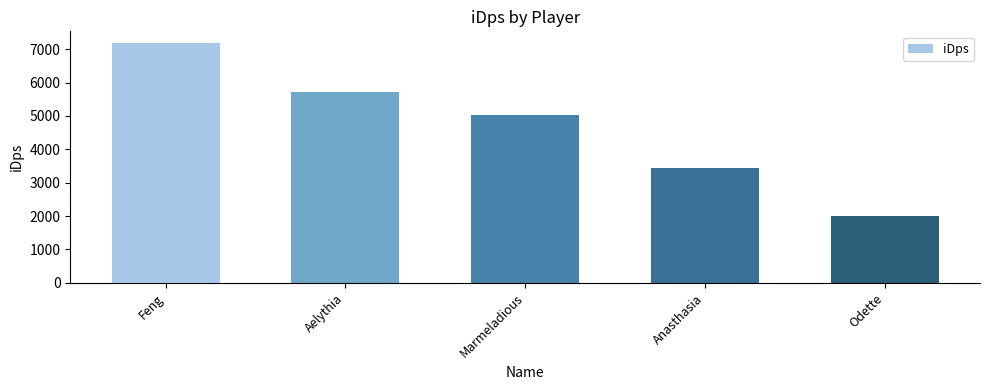

Rank the categories by value from lowest to highest.

Odette, Anasthasia, Marmeladious, Aelythia, Feng